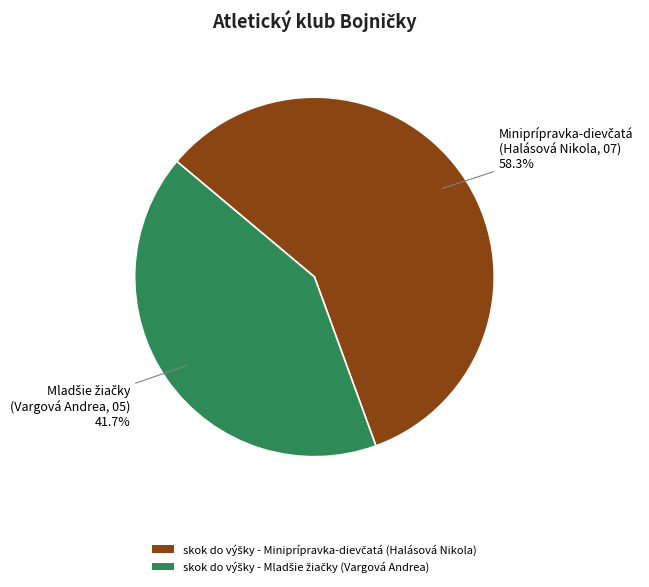

Is there any slice that represents more than half of the pie?

Yes